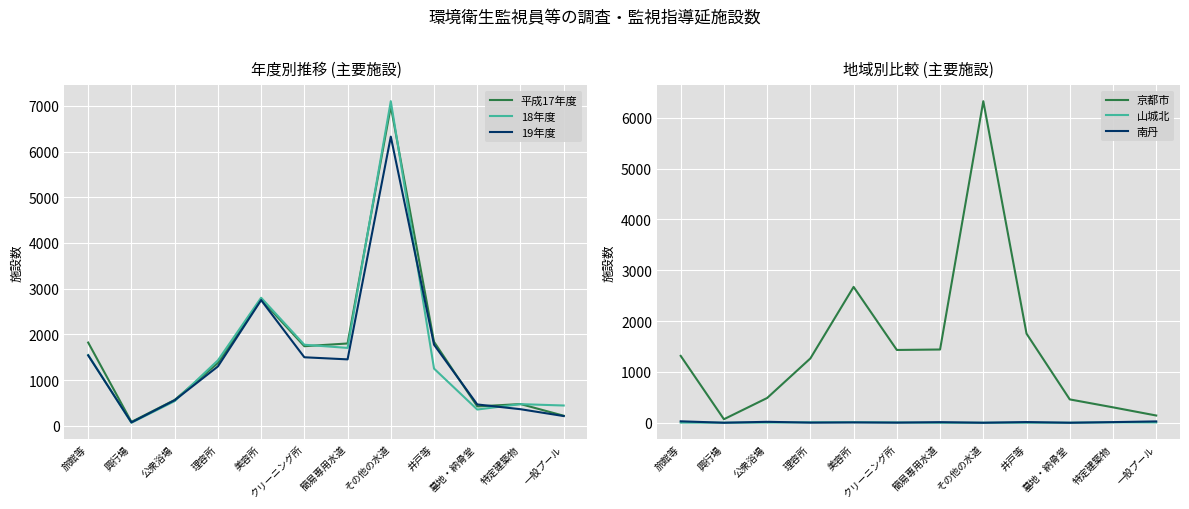

Which has a higher value, 美容所 or クリーニング所?

美容所